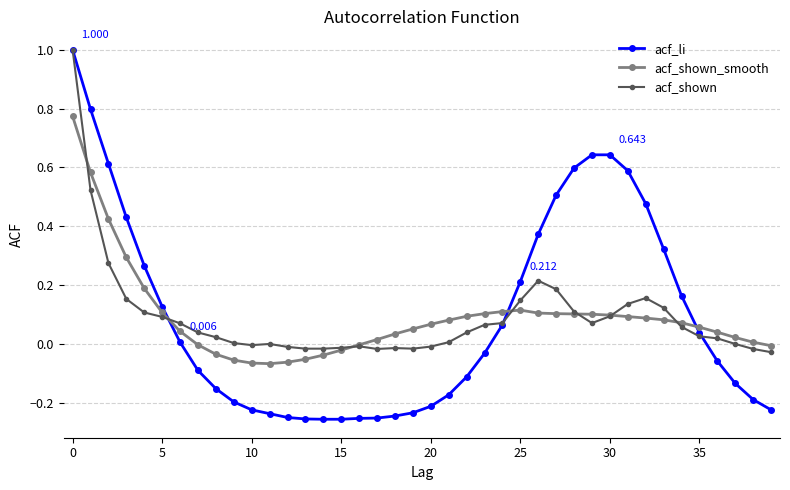

What is the highest value of the acf_li series?

1.0